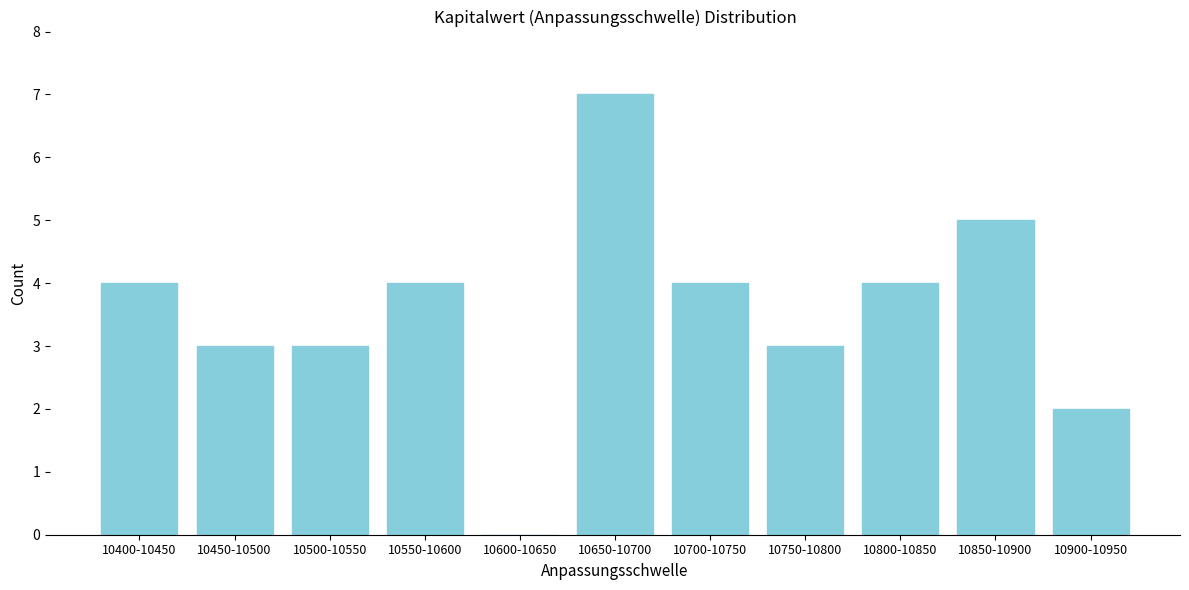

Reading left to right, what are all the values shown in this chart?

10400-10450=4	10450-10500=3	10500-10550=3	10550-10600=4	10600-10650=0	10650-10700=7	10700-10750=4	10750-10800=3	10800-10850=4	10850-10900=5	10900-10950=2